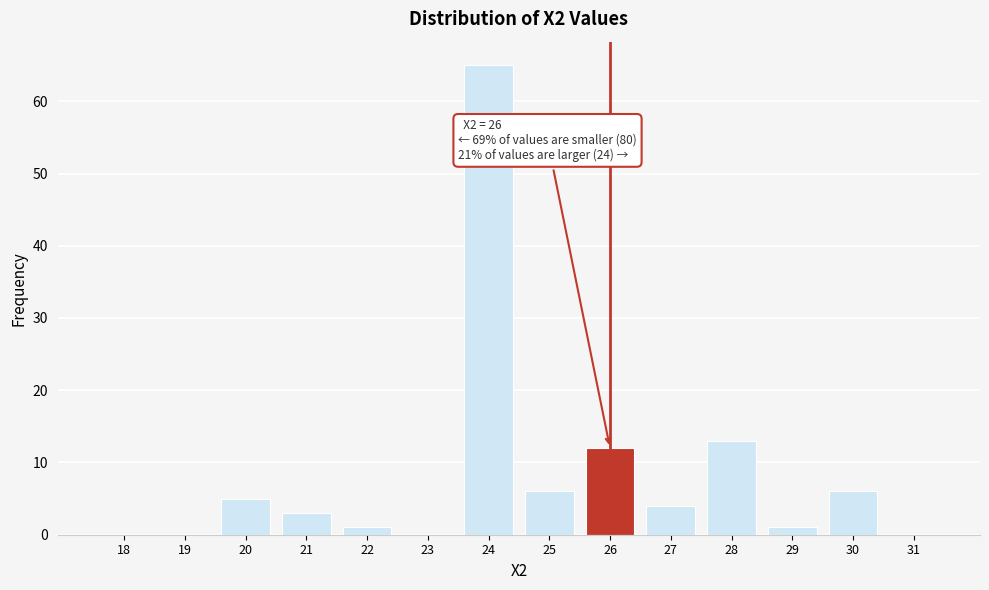

Reading left to right, extract all data points from this chart.

18=0	19=0	20=5	21=3	22=1	23=0	24=65	25=6	26=12	27=4	28=13	29=1	30=6	31=0